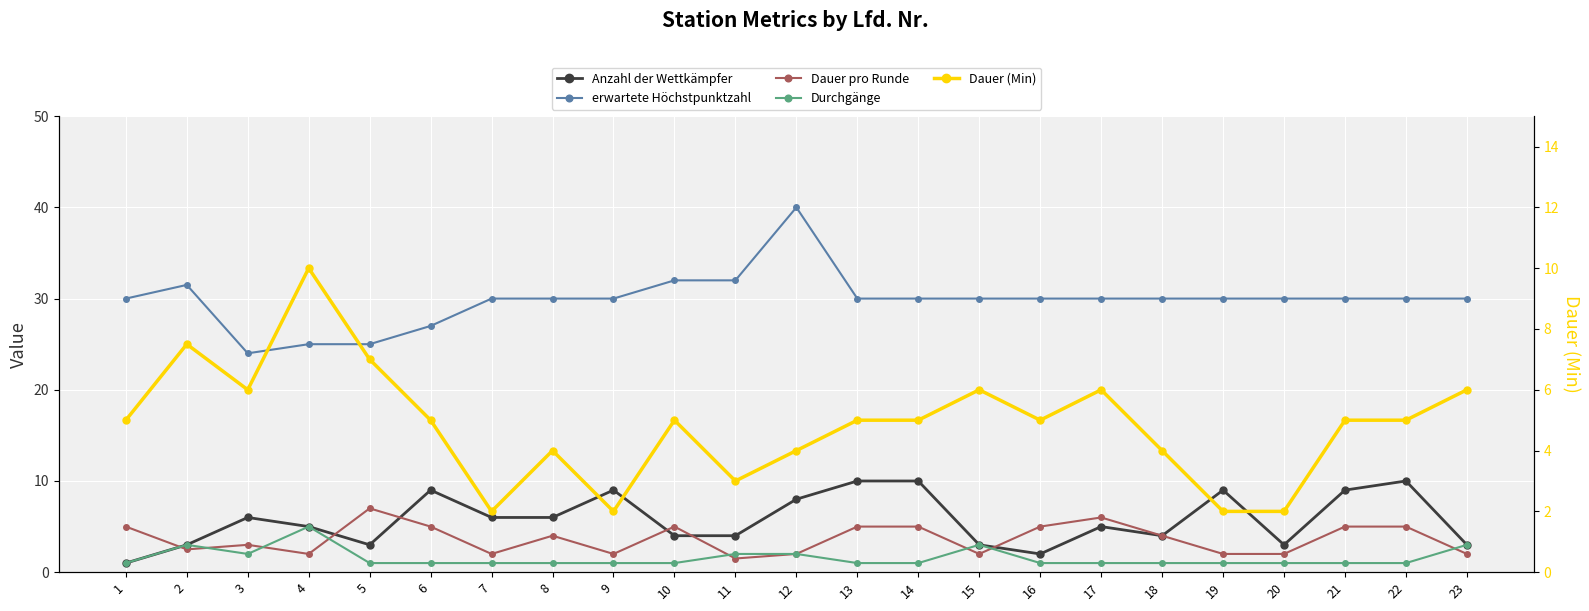

How many data points in Dauer pro Runde are less than 4?

11